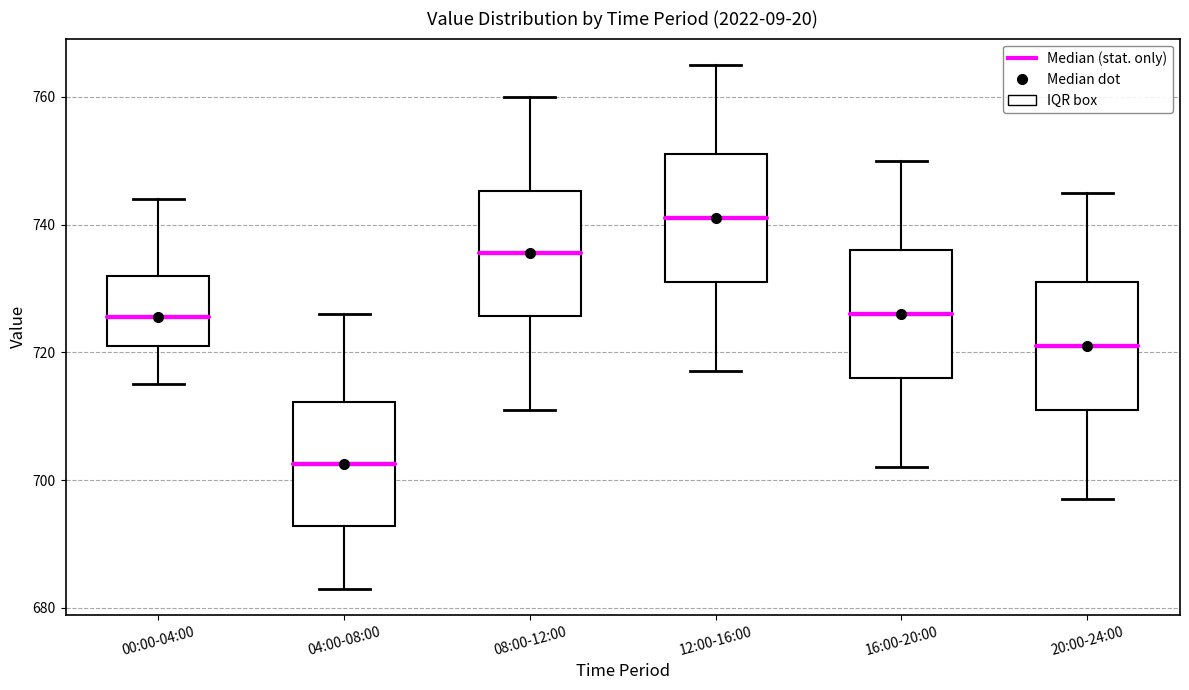

Which box's median line is the lowest?

04:00-08:00